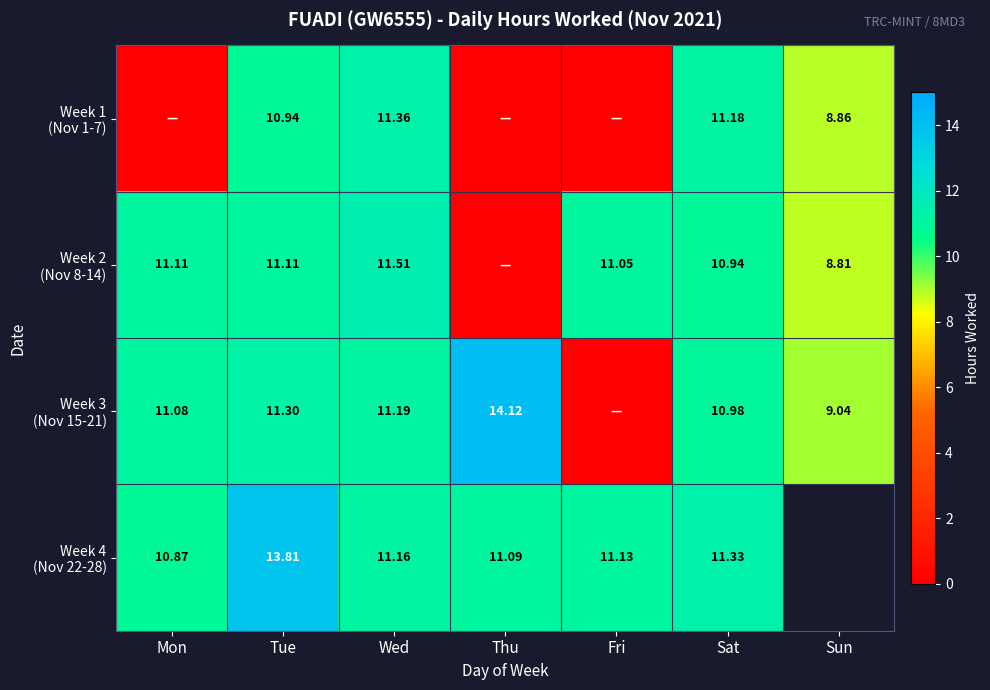

At which label does Week 2 (Nov 8-14) reach its peak?

Wed